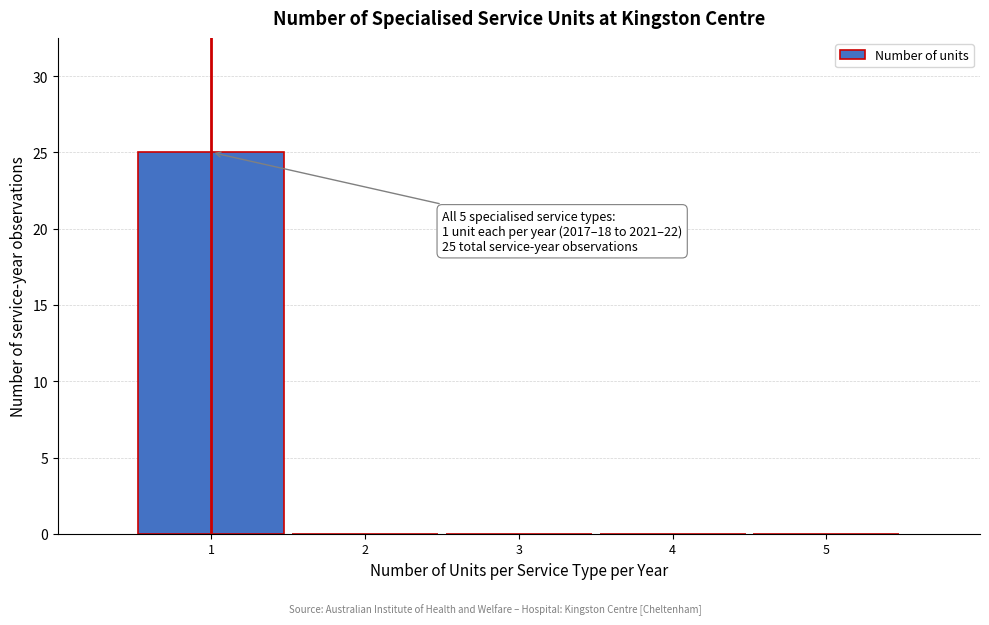

Which range on the x-axis has the tallest bar?

0.5 to 1.5